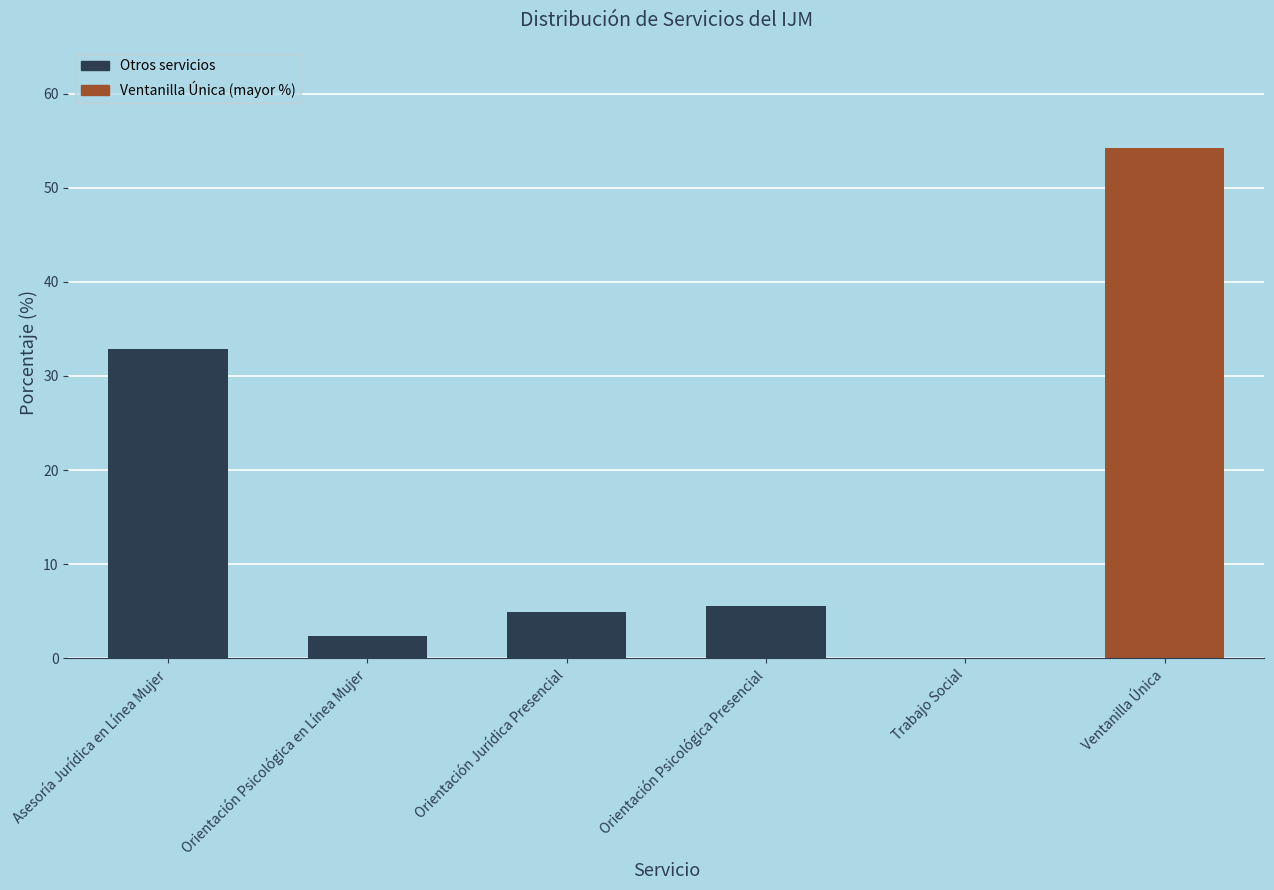

What is the average value?

16.7